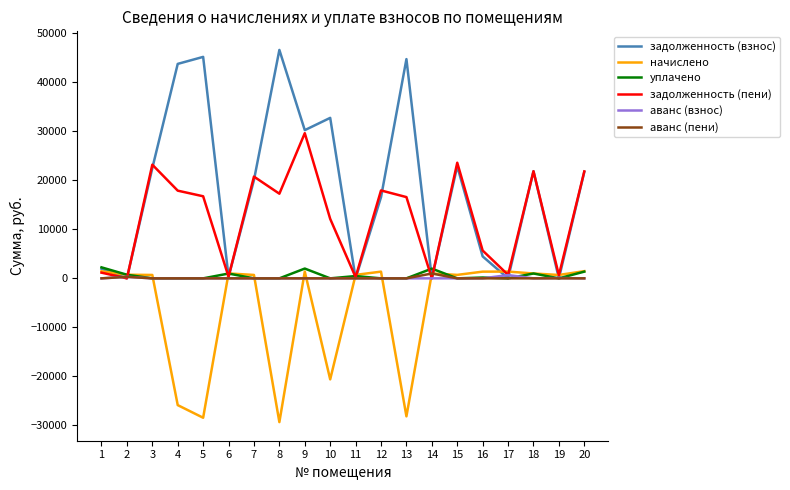

True or false: аванс (пени) and задолженность (взнос) intersect in this chart.

True